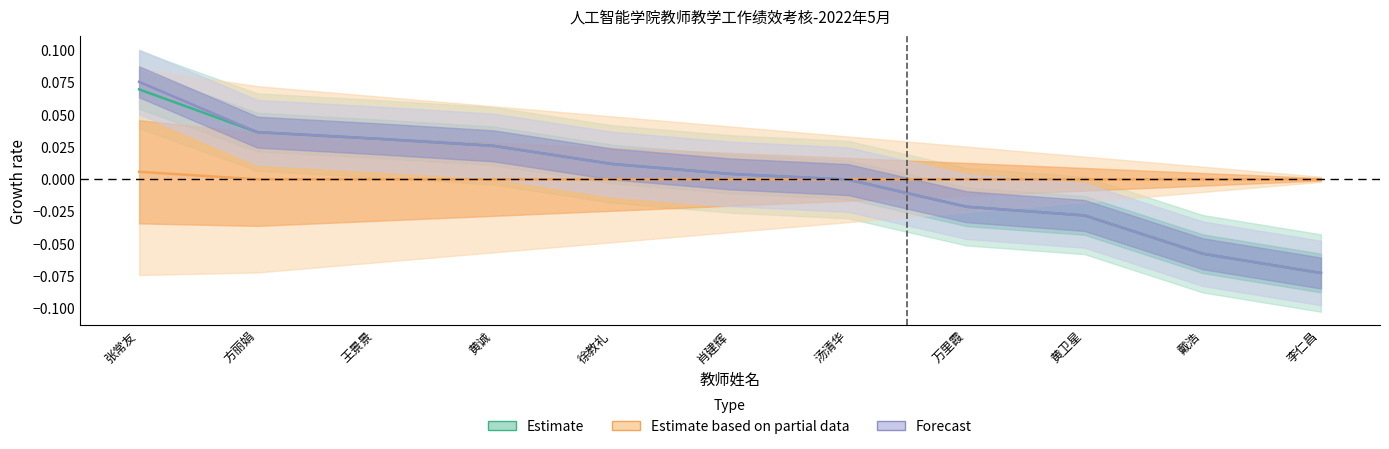

What is the difference between the Forecast values at 张常友 and 徐教礼?

0.1